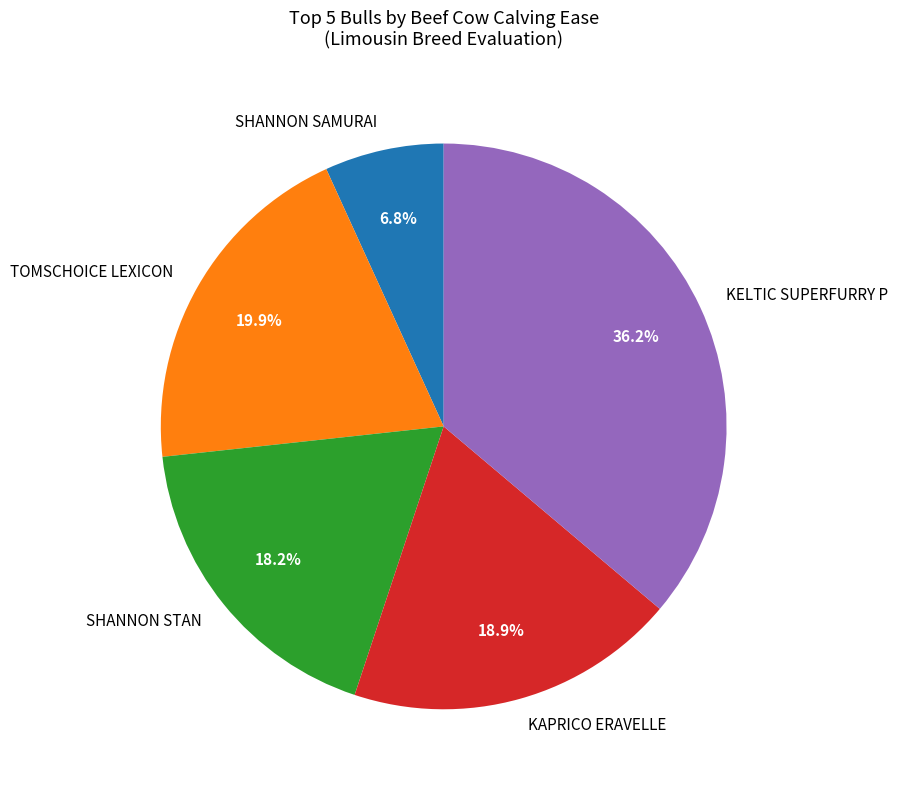

Does any single category account for the majority?

No